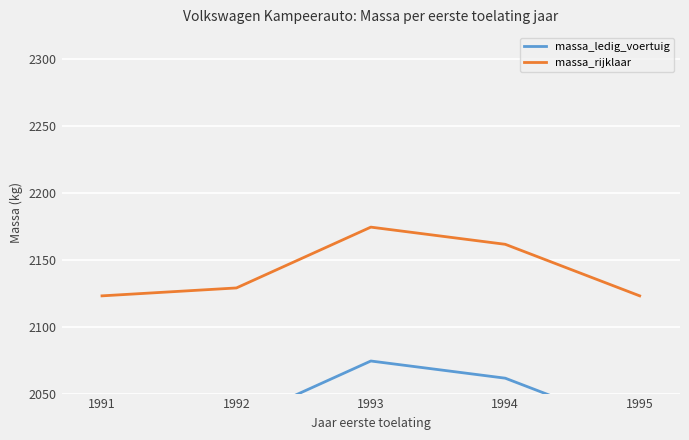

Where is massa_rijklaar nearest to the value 2148?

1994